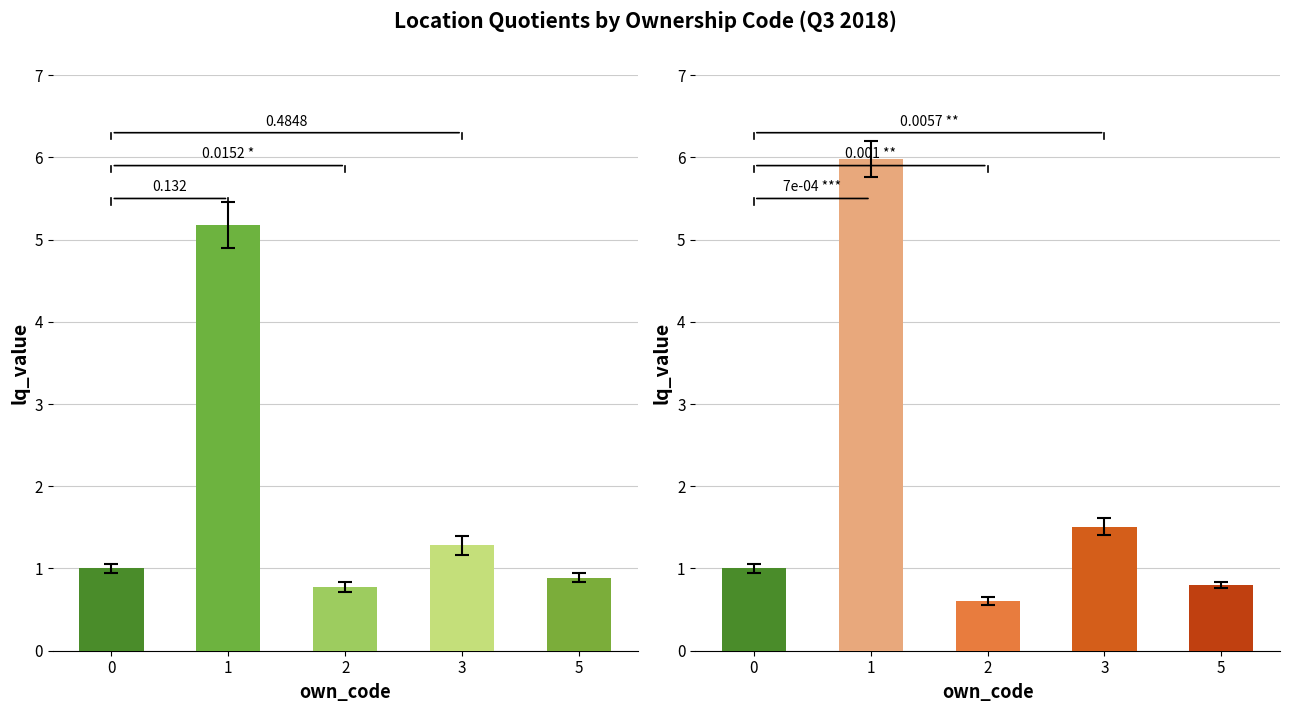

Is the value of lq_month1_emplvl at 5 greater than the value of lq_total_qtrly_wages at 3?

No